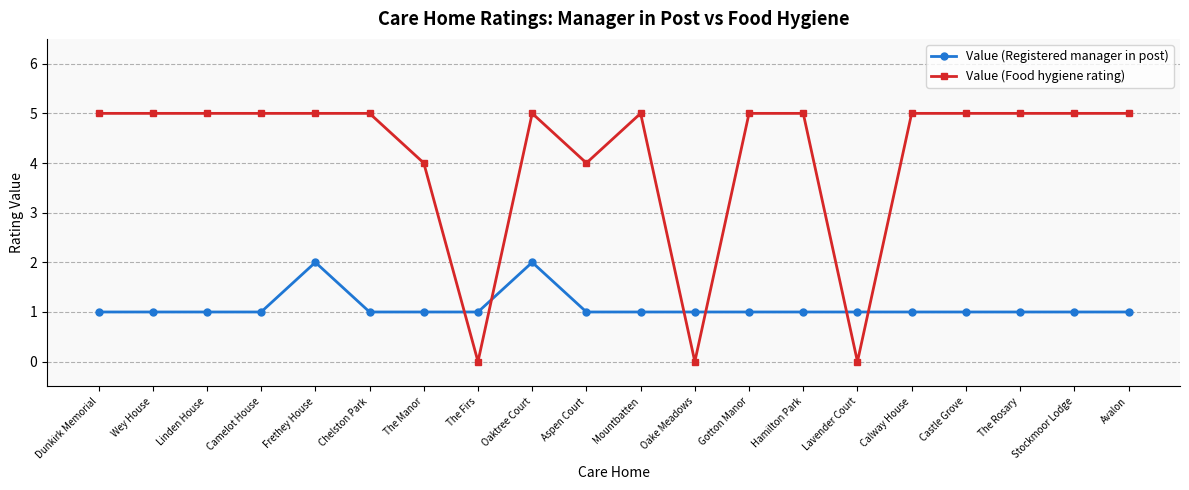

In Value (Food hygiene rating), how many points are lower than both neighbors (excluding endpoints)?

4